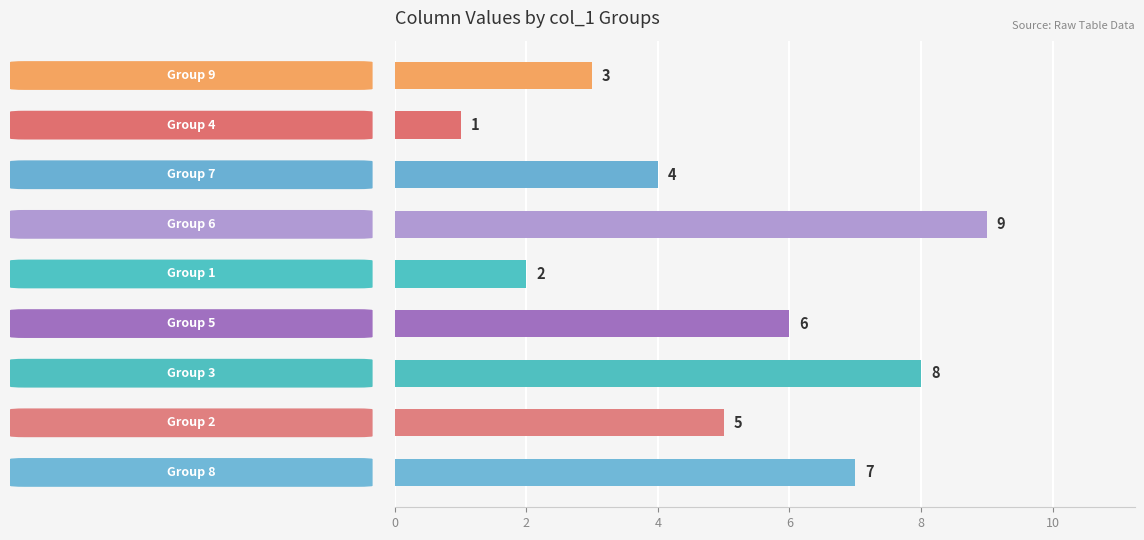

What is the average value?

5